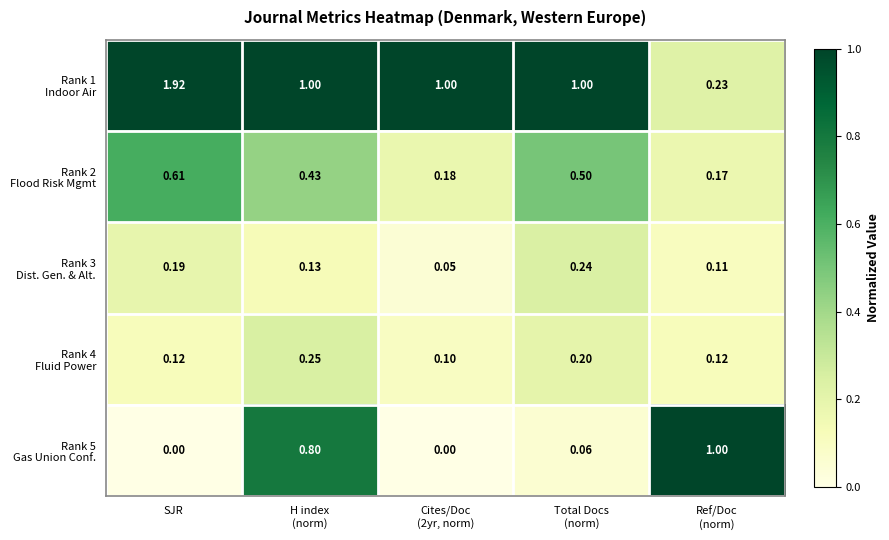

At which category is the sum across all series the highest?

SJR